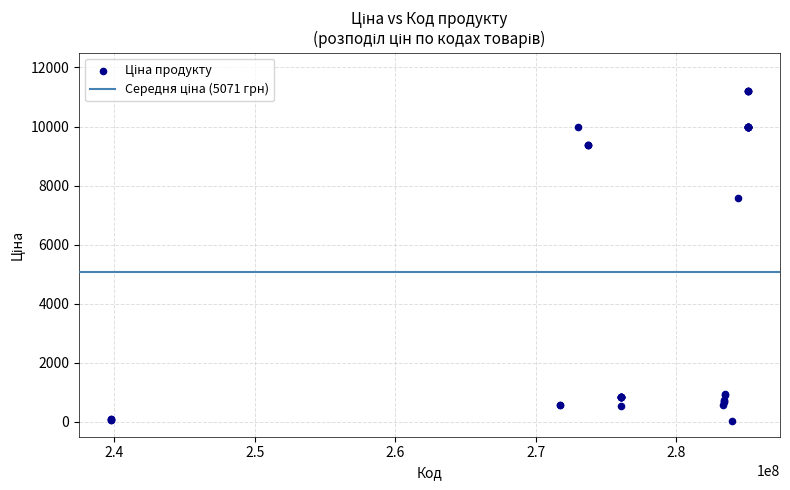

What Y value in the scatter plot is closest to 5610?

7596.5